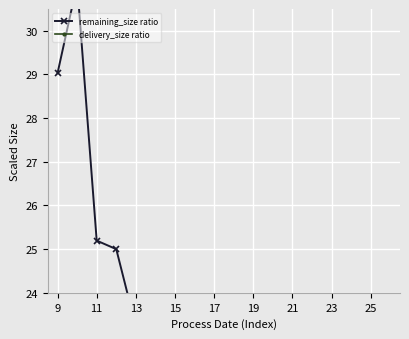

List the series in order of their peak value, lowest first.

delivery_size ratio, remaining_size ratio